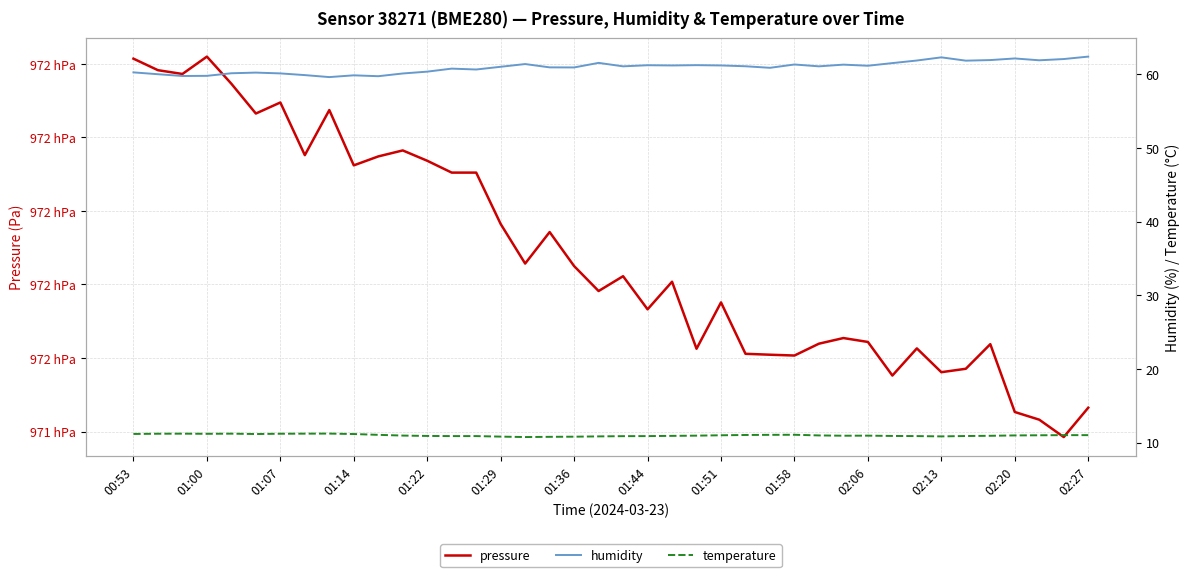

How many categories are shown in the chart?

40